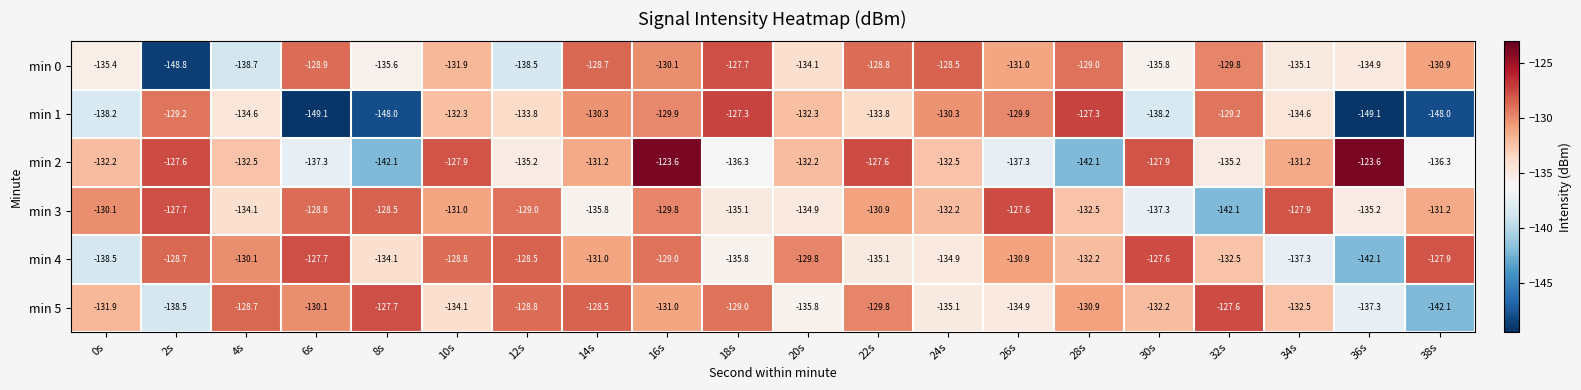

What is the sum of all min 2 values?

-2651.8